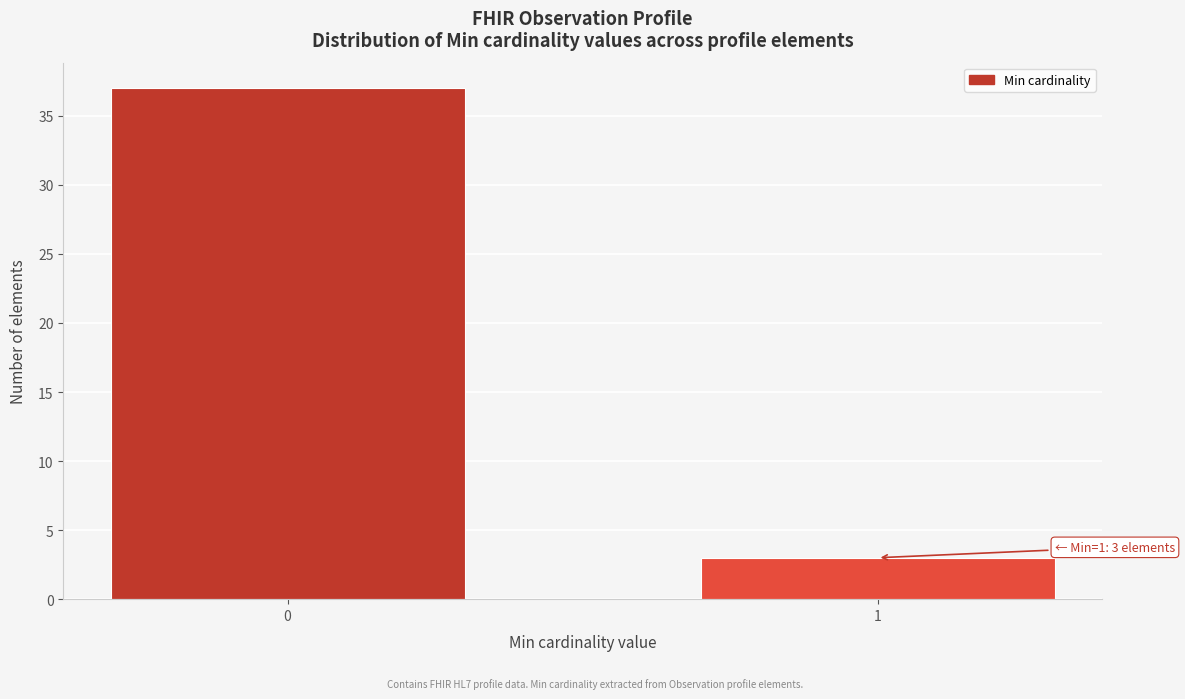

Reading left to right, transcribe all the data shown in this chart.

0=37	1=3